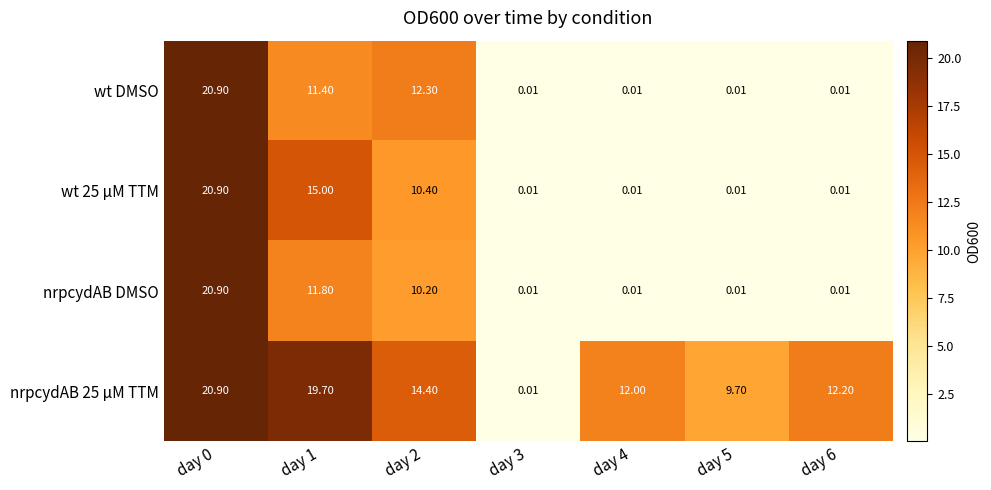

Between day 2 and day 4, which series saw the biggest shift?

wt DMSO